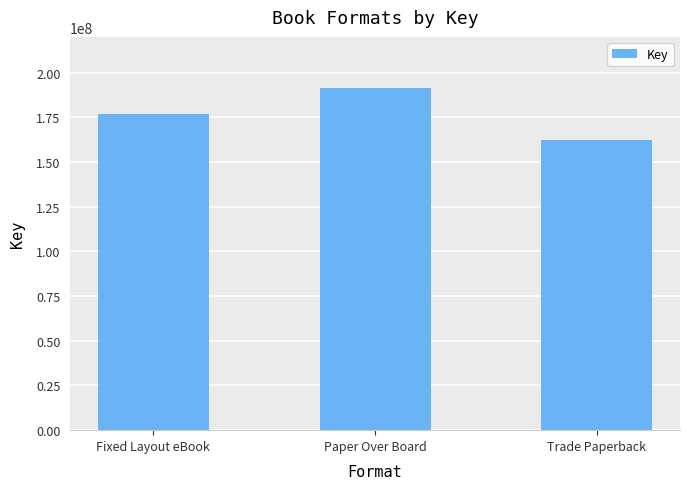

At which label is the value closest to 176646002?

Fixed Layout eBook